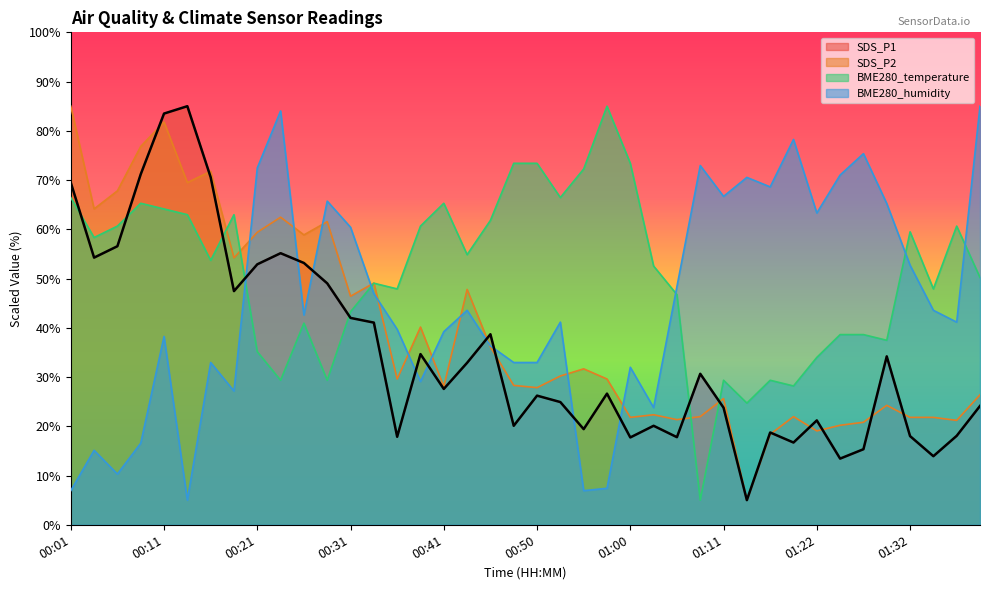

Which has a higher value, 00:01 or 00:45?

00:01